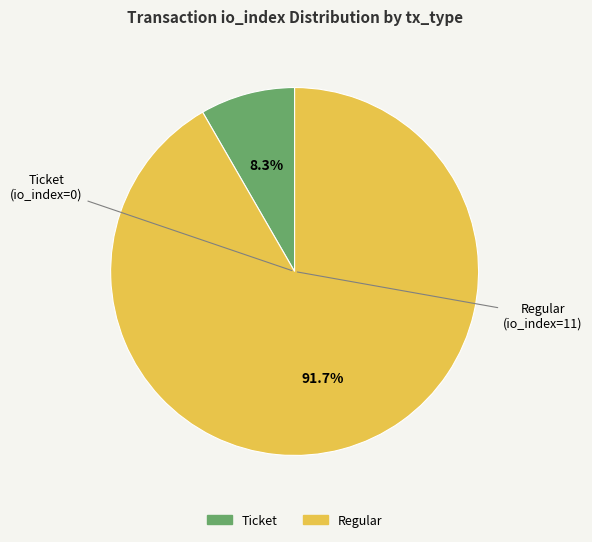

Does any single category account for the majority?

Yes